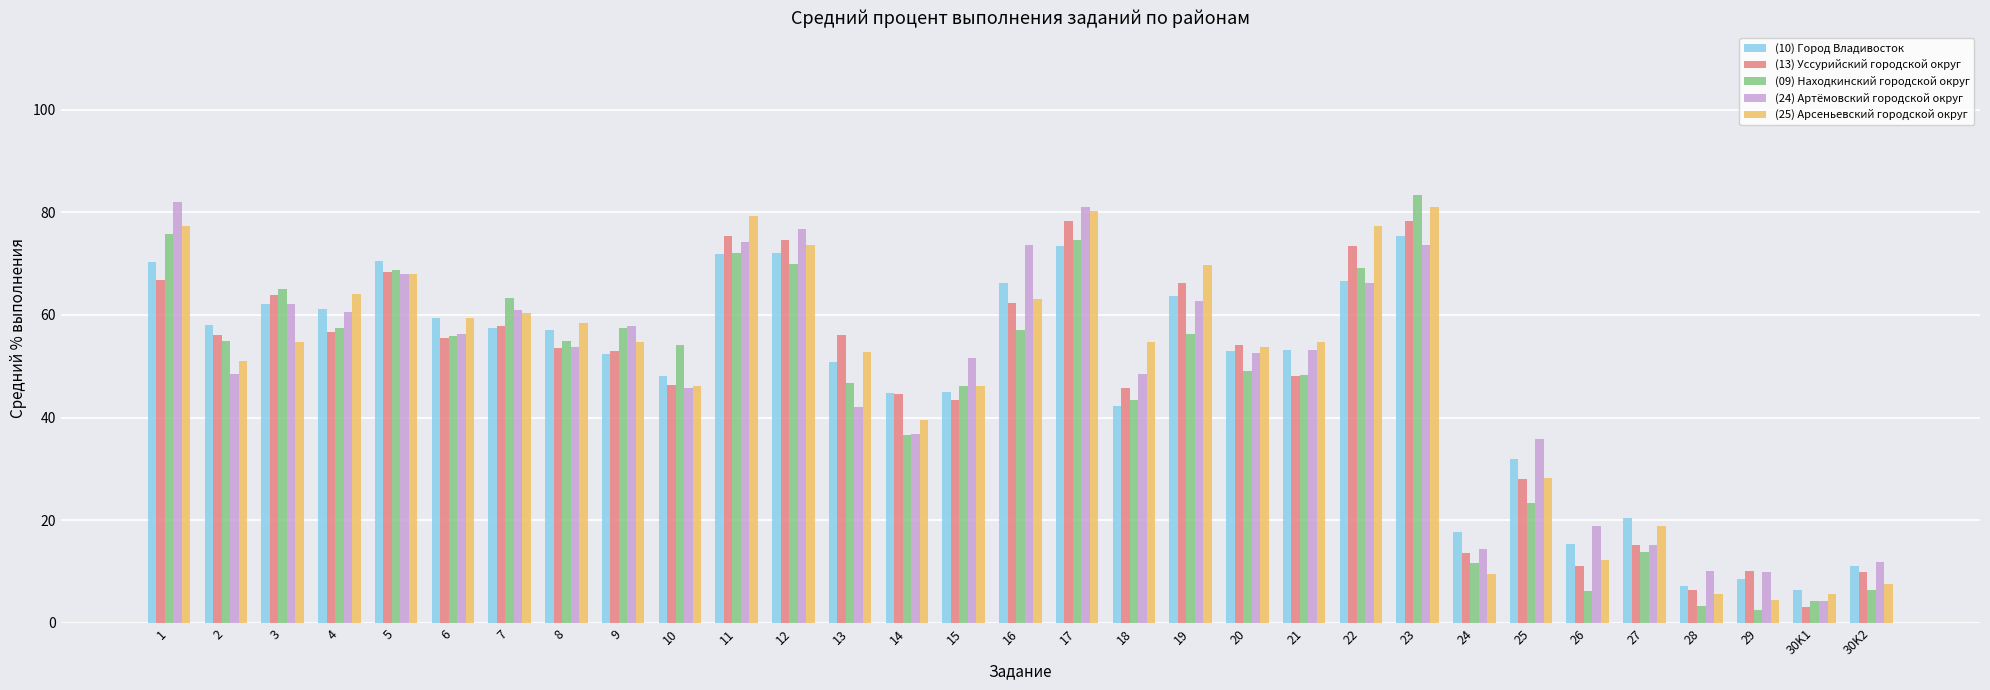

What is the label of the 14th bar from the left?

14